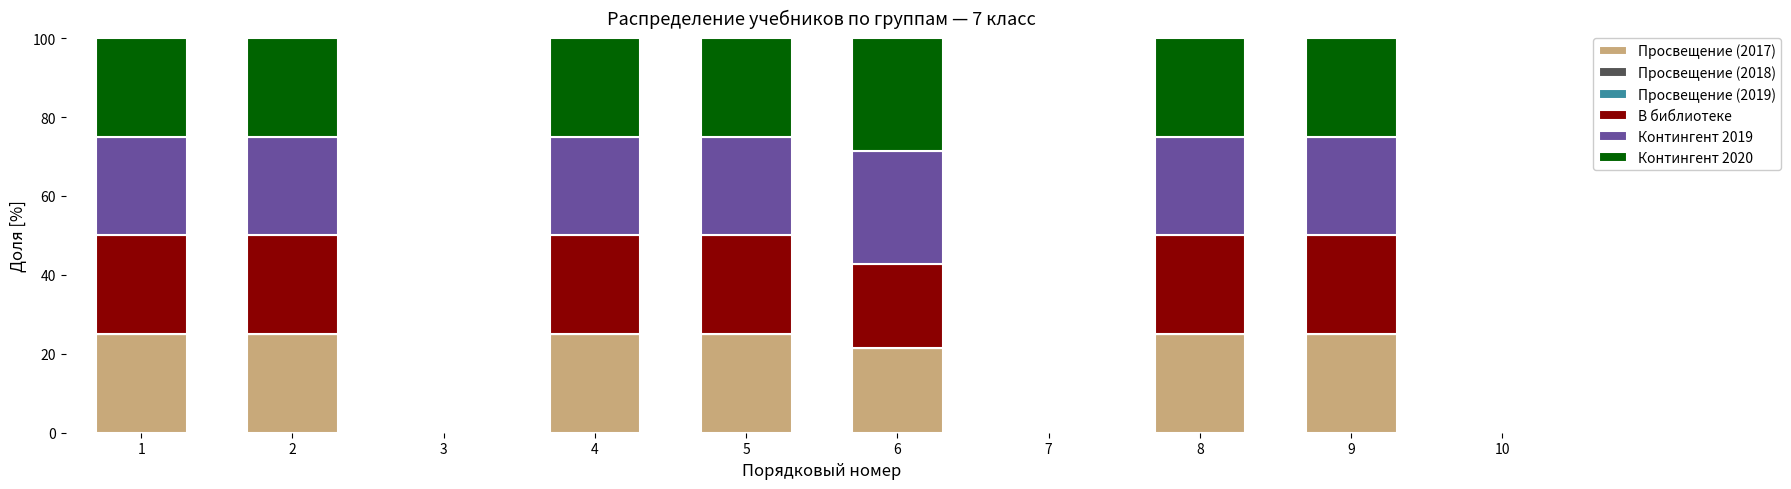

What is the sum of the Просвещение (2017) values at 2 and 4?

50.0